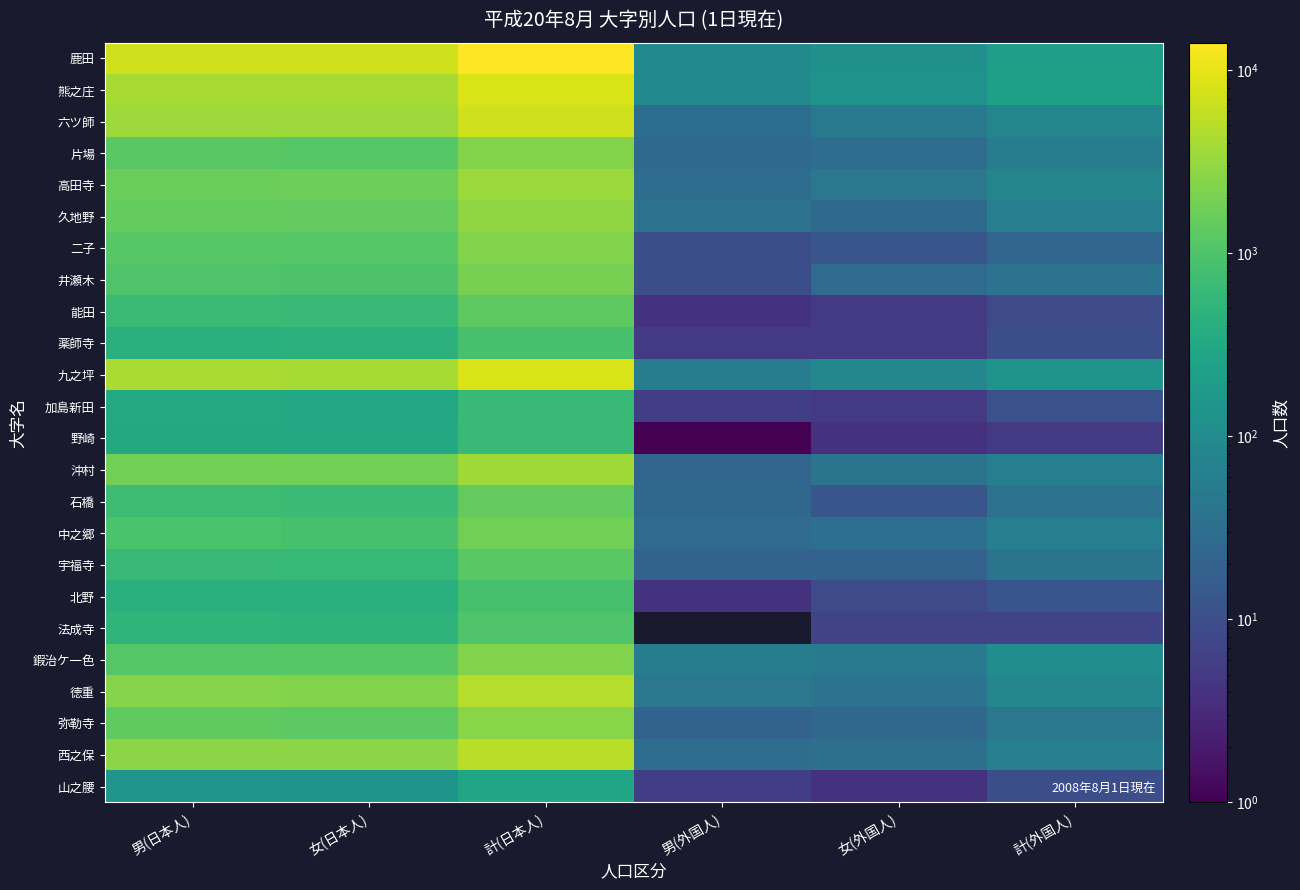

Which category has the highest value across all series?

計(日本人)